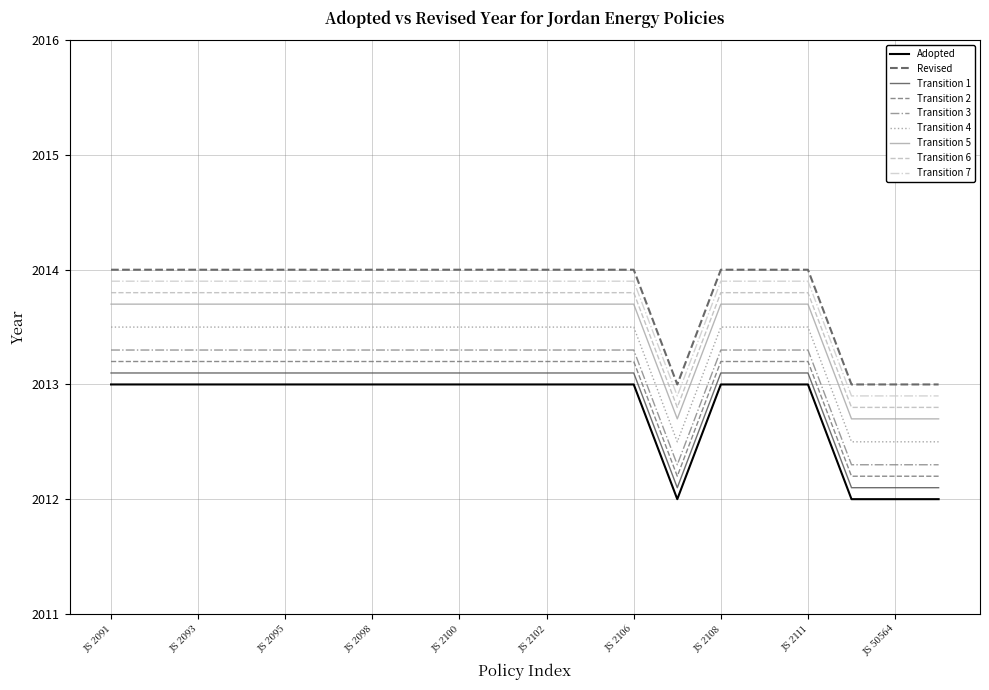

Which category has the lowest value in the Revised series?

JS 2107